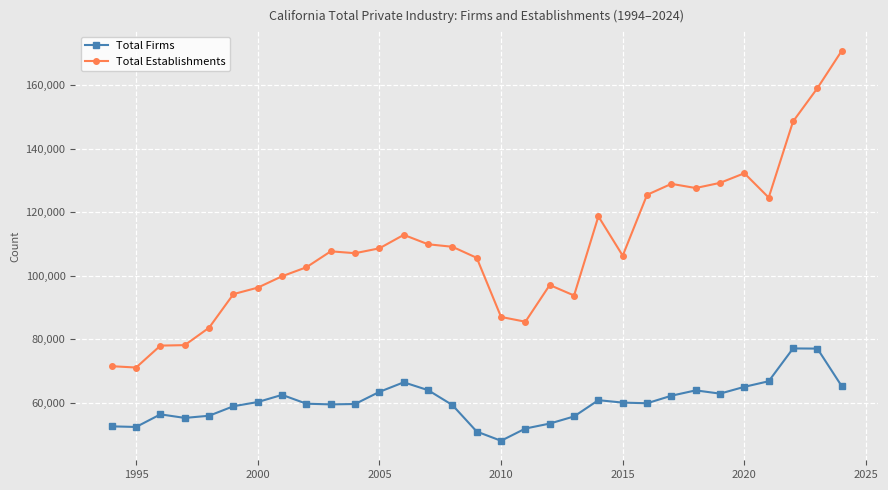

Which series has the largest total across all categories?

Total Establishments